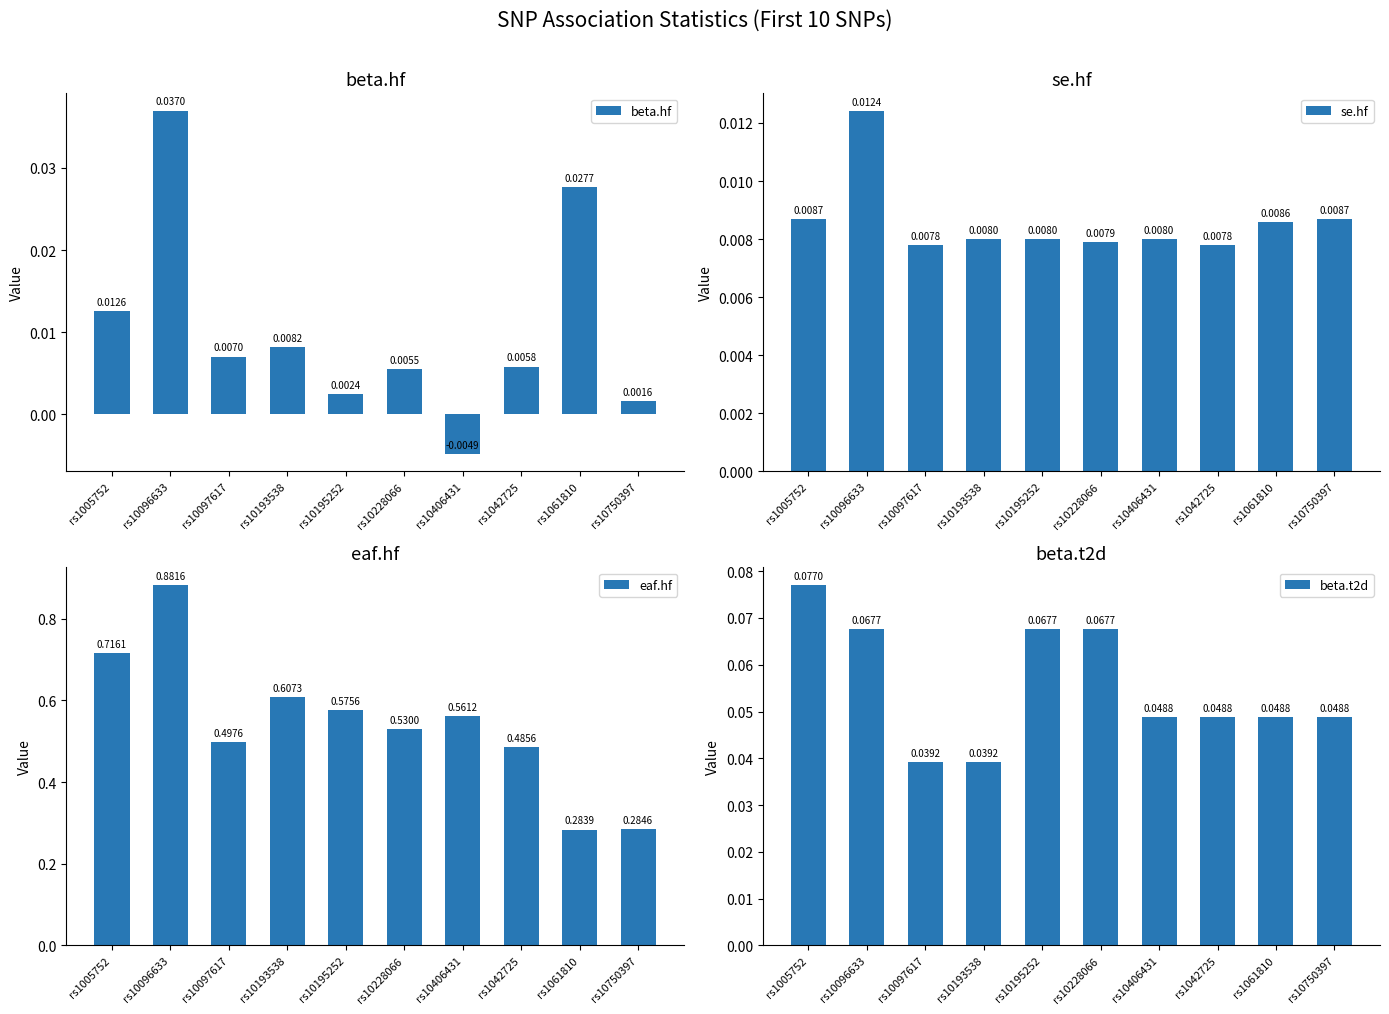

Reading left to right, transcribe all the data shown in this chart.

beta.hf: rs1005752=0.0	rs10096633=0.0	rs10097617=0.0	rs10193538=0.0	rs10195252=0.0	rs10228066=0.0	rs10406431=-0.0	rs1042725=0.0	rs1061810=0.0	rs10750397=0.0
se.hf: rs1005752=0.0	rs10096633=0.0	rs10097617=0.0	rs10193538=0.0	rs10195252=0.0	rs10228066=0.0	rs10406431=0.0	rs1042725=0.0	rs1061810=0.0	rs10750397=0.0
eaf.hf: rs1005752=0.7	rs10096633=0.9	rs10097617=0.5	rs10193538=0.6	rs10195252=0.6	rs10228066=0.5	rs10406431=0.6	rs1042725=0.5	rs1061810=0.3	rs10750397=0.3
beta.t2d: rs1005752=0.1	rs10096633=0.1	rs10097617=0.0	rs10193538=0.0	rs10195252=0.1	rs10228066=0.1	rs10406431=0.0	rs1042725=0.0	rs1061810=0.0	rs10750397=0.0